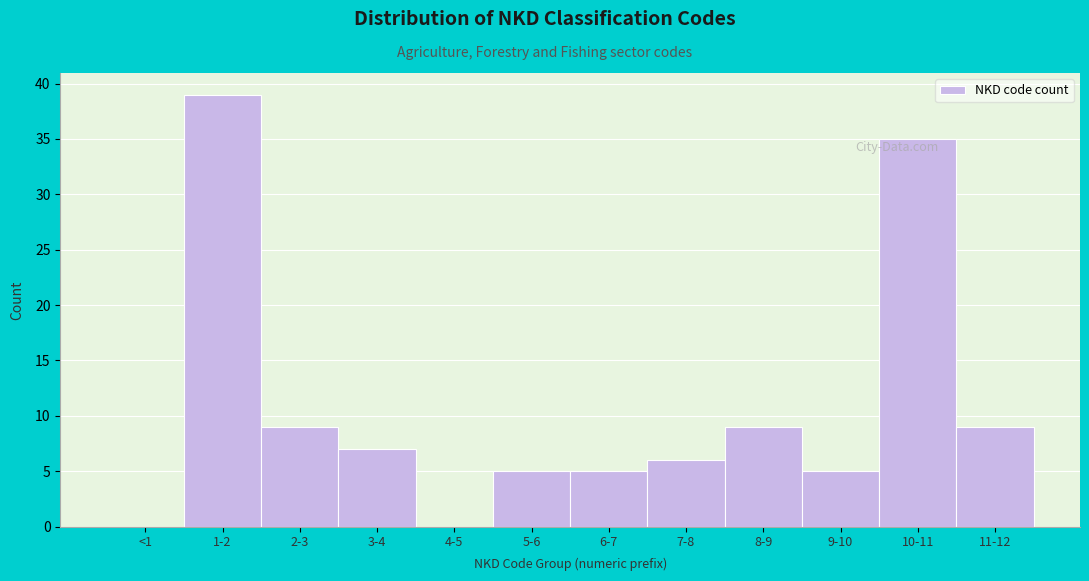

Reading left to right, transcribe all the data shown in this chart.

<1=0	1-2=39	2-3=9	3-4=7	4-5=0	5-6=5	6-7=5	7-8=6	8-9=9	9-10=5	10-11=35	11-12=9